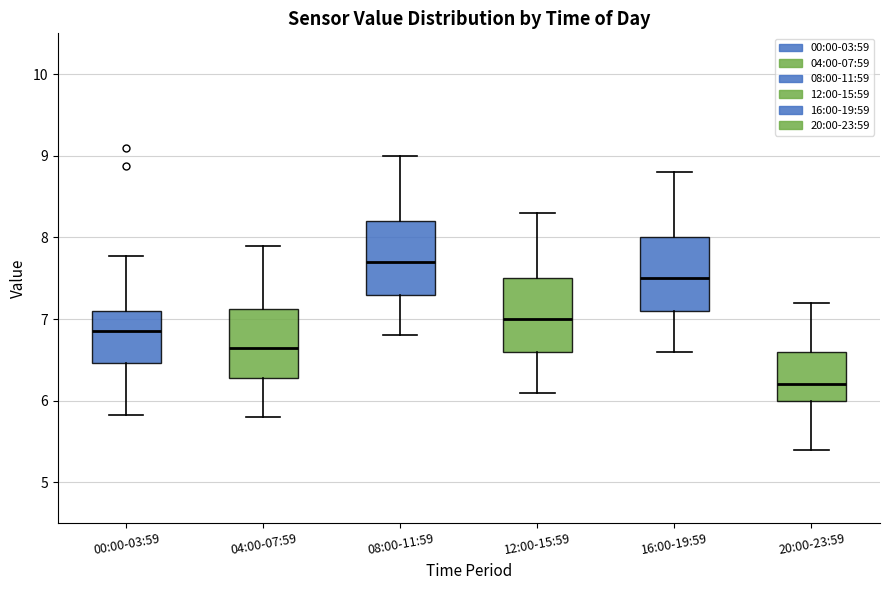

Which box's median line is the highest?

08:00-11:59